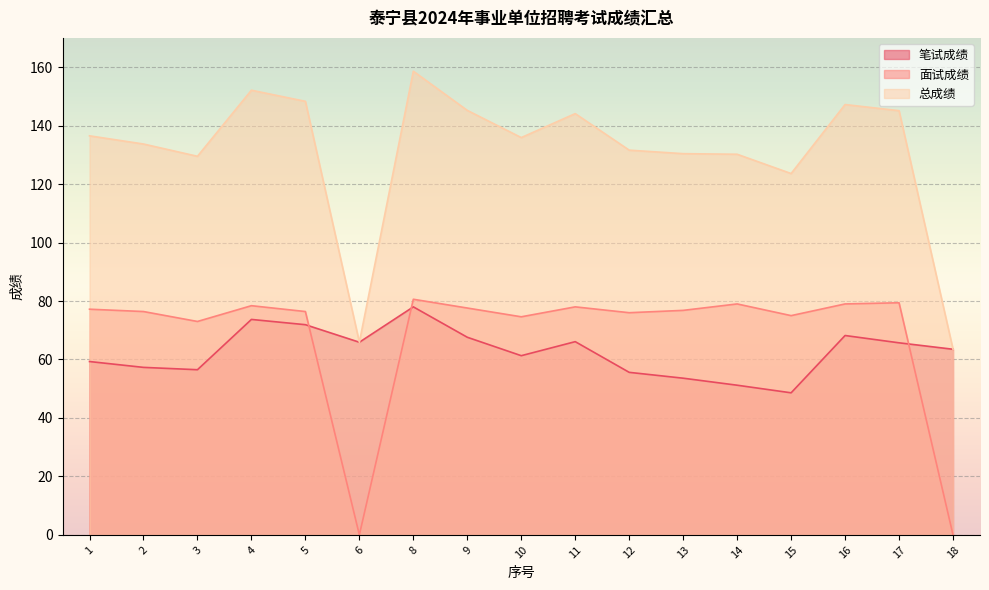

Rank the series by their maximum value, from highest to lowest.

总成绩, 面试成绩, 笔试成绩